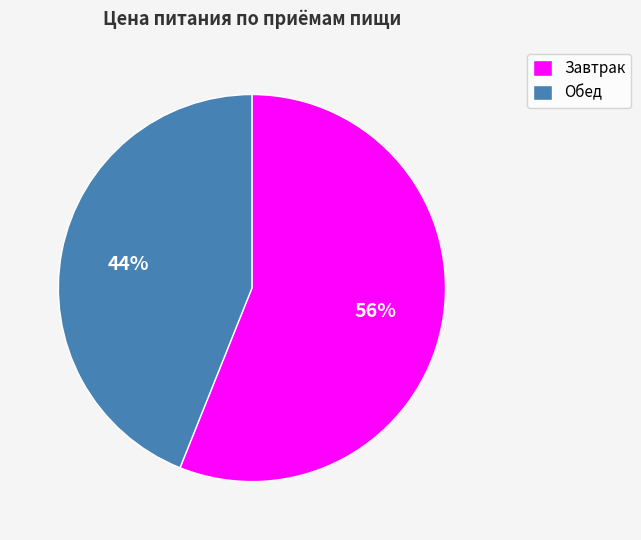

True or false: Обед accounts for 44% of the total.

True